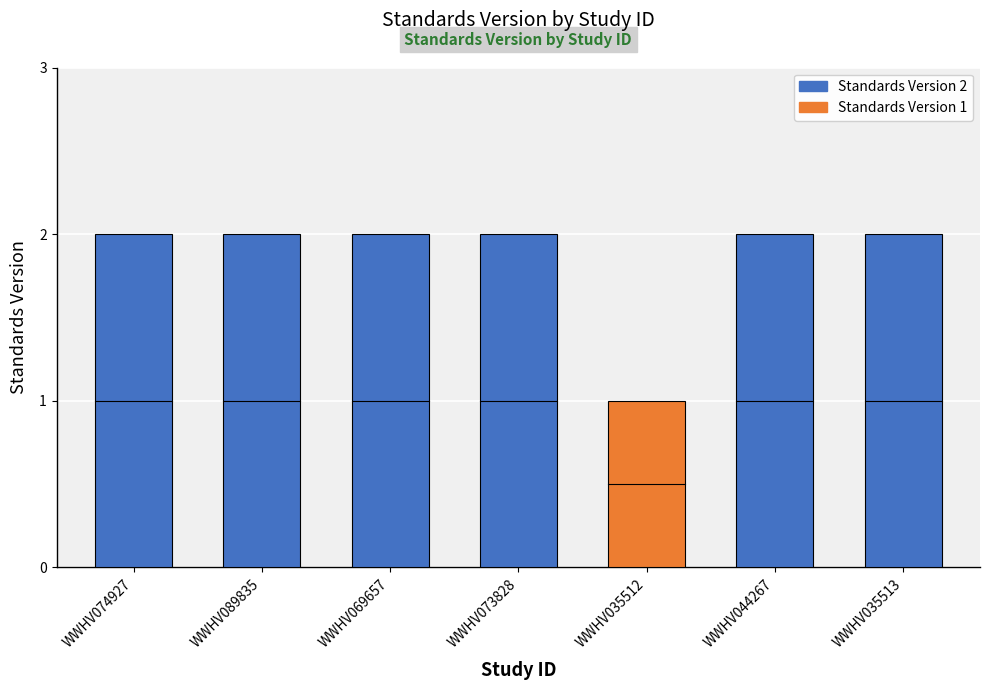

What is the ratio of the value at WWHV069657 to the value at WWHV044267?

1.0